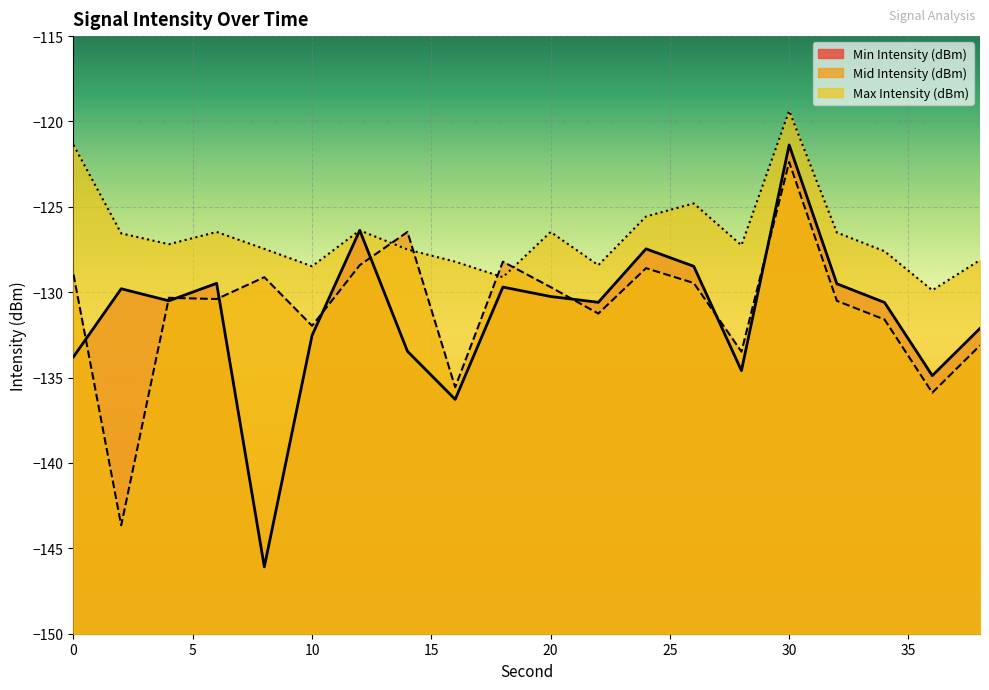

What is the minimum value for Mid Intensity (dBm)?

-143.7